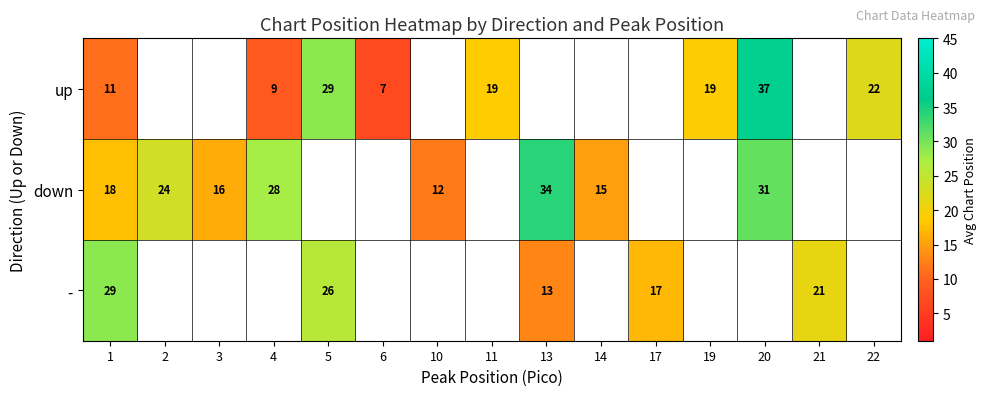

At how many categories does at least one series exceed 31?

2